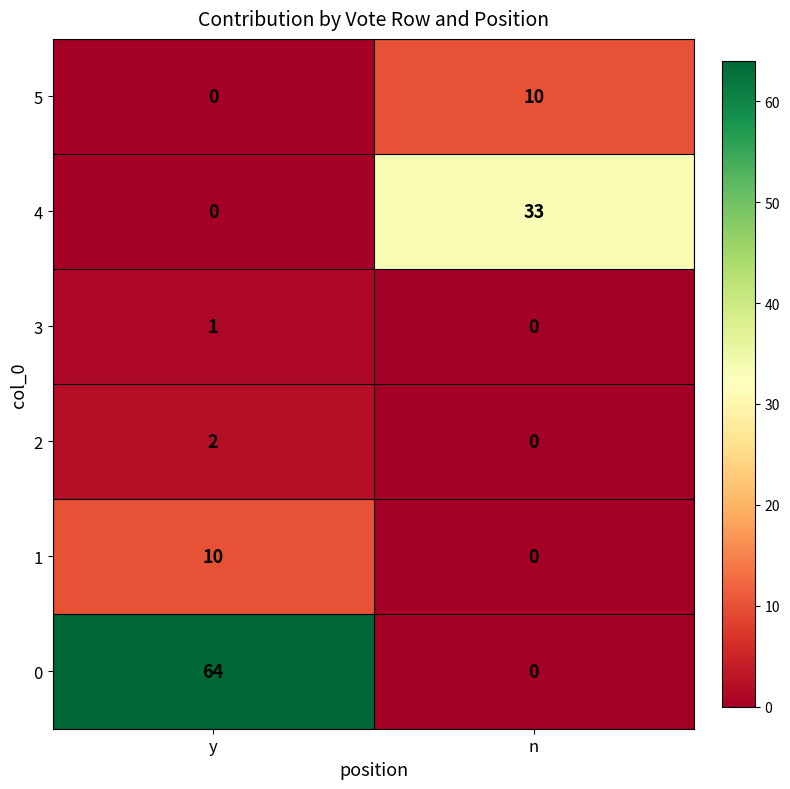

What is the difference between the highest and lowest values at n?

33